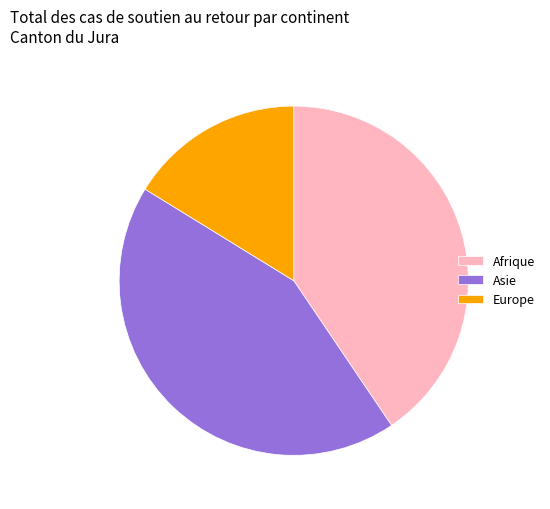

Is Europe the majority of the pie?

No